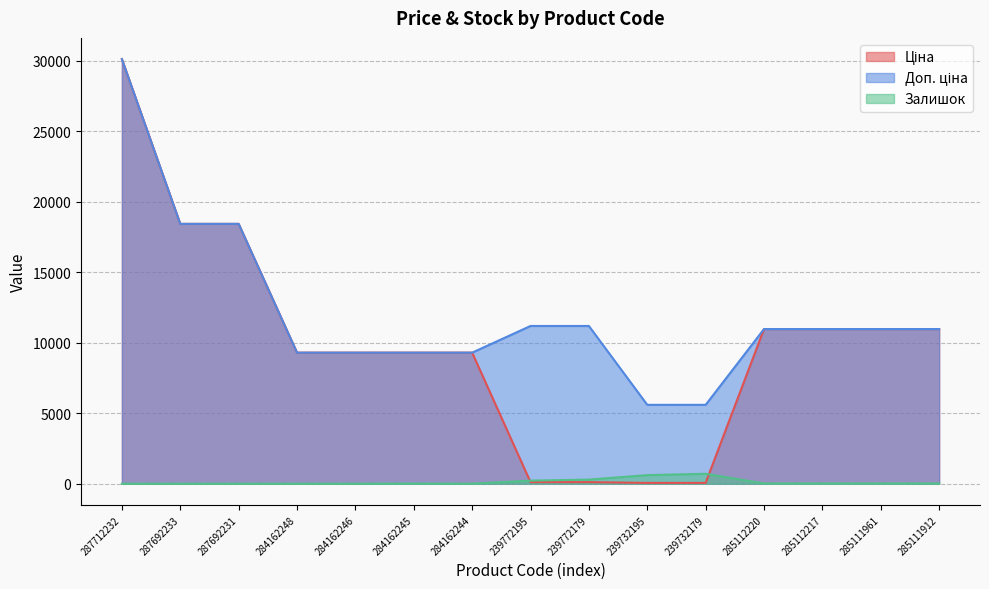

Which series has the widest spread of values?

Ціна